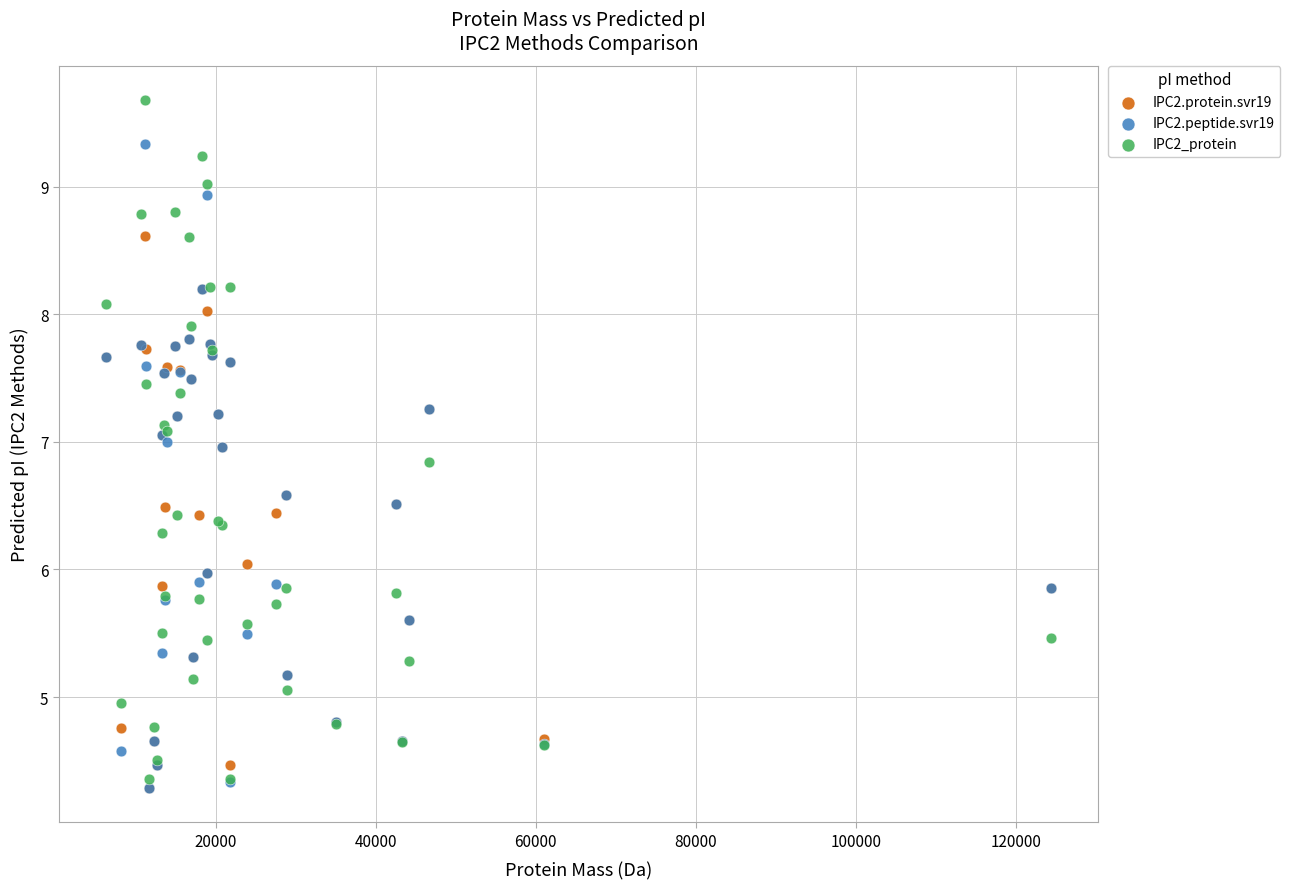

Which series has the widest spread of Y values?

IPC2_protein